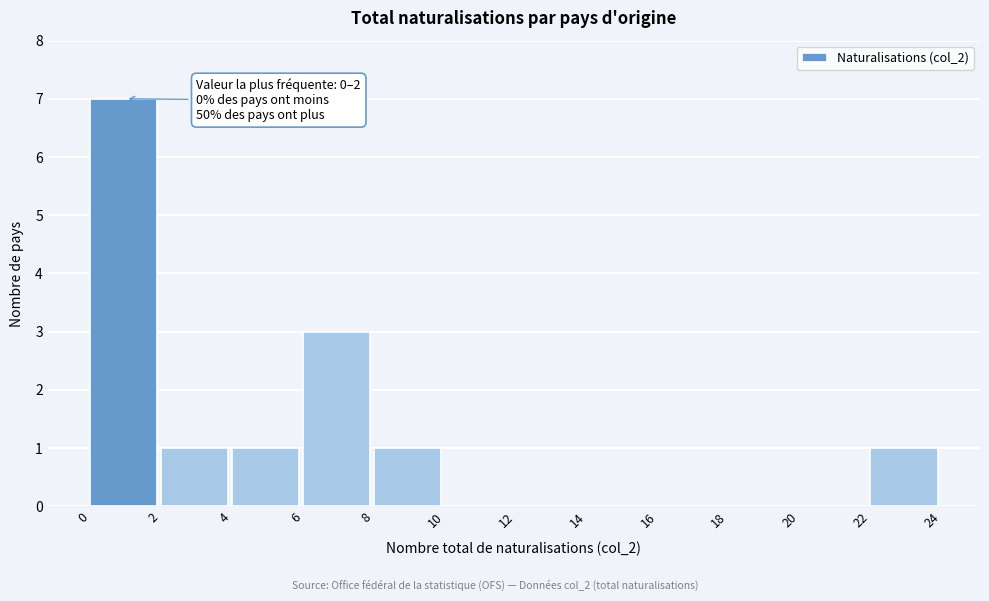

Which range on the x-axis has the tallest bar?

0 to 2